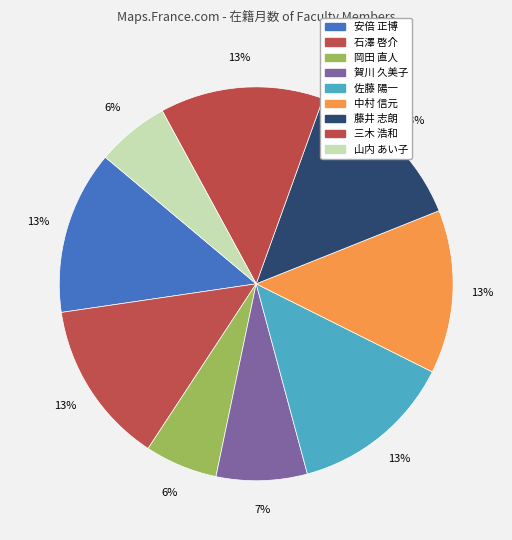

How many segments does this pie chart have?

9